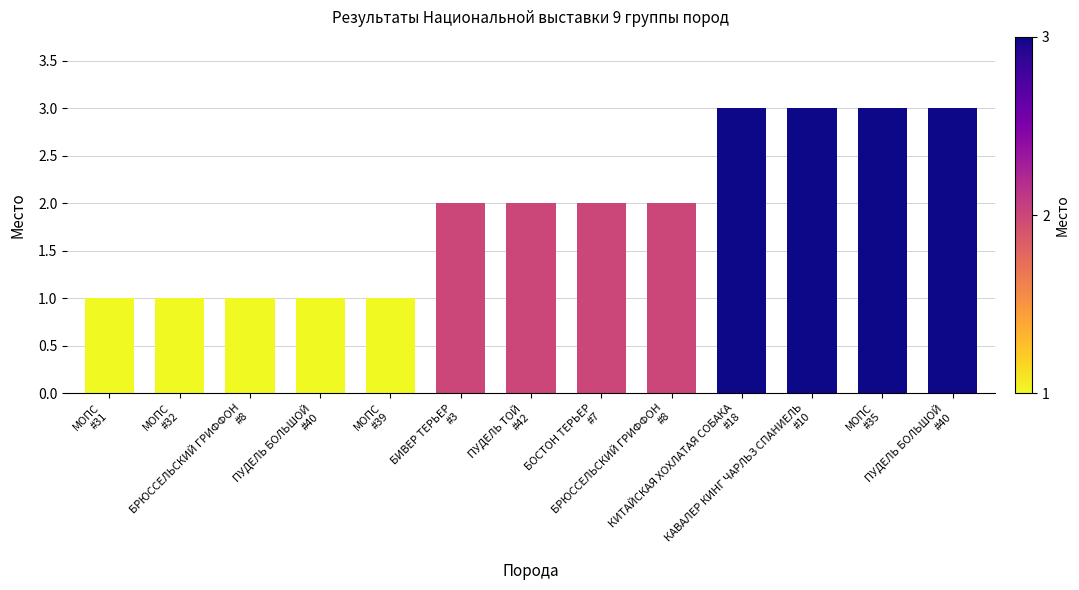

What is the maximum value shown in the chart?

3